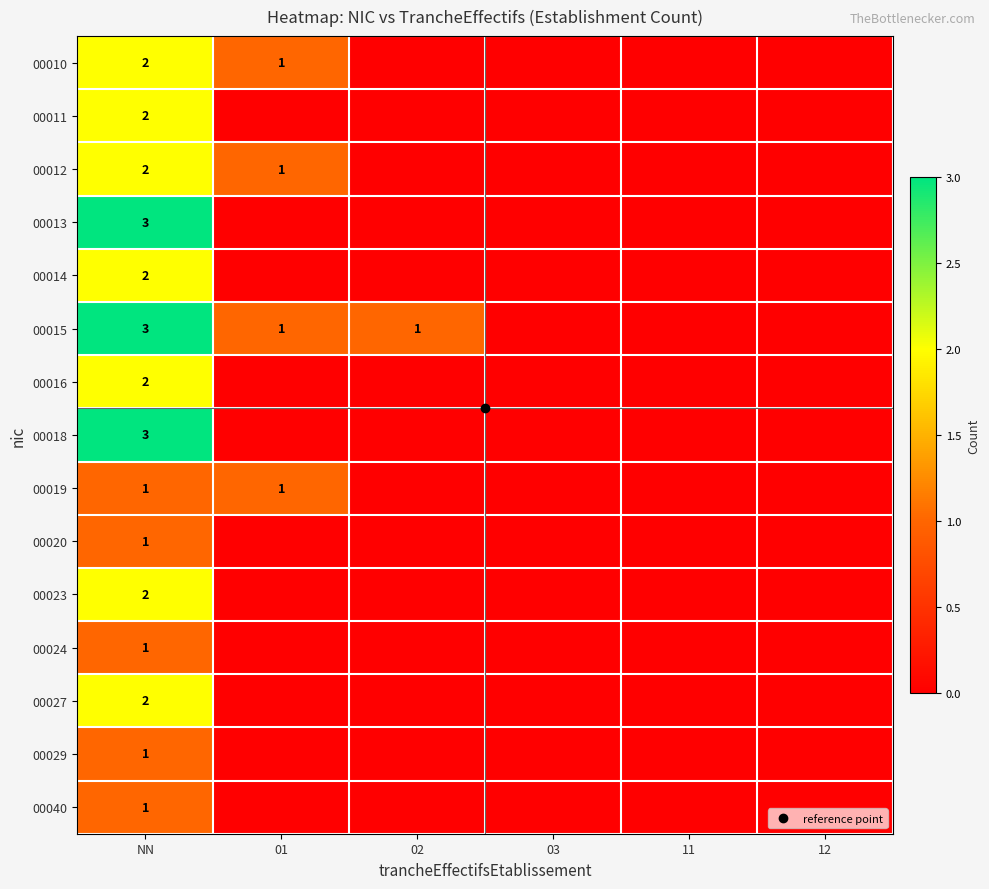

At which category is the sum across all series the highest?

NN